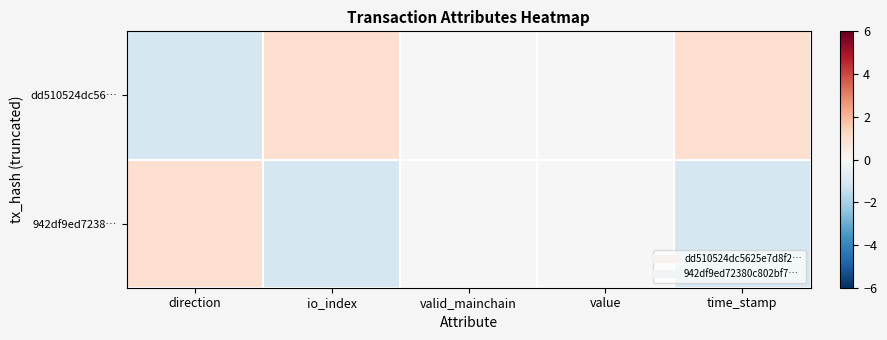

Rank the series by their average value, from highest to lowest.

dd510524dc56…, 942df9ed7238…